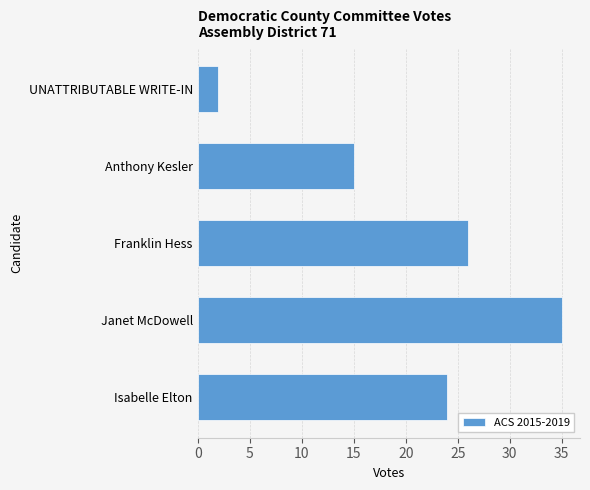

How many data points are less than 24?

2